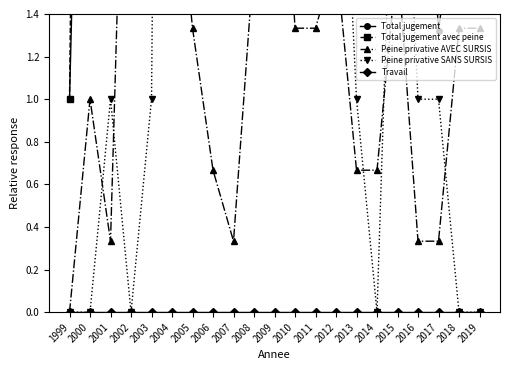

What is the sum of the Total jugement avec peine values at 2001 and 2011?

45.7